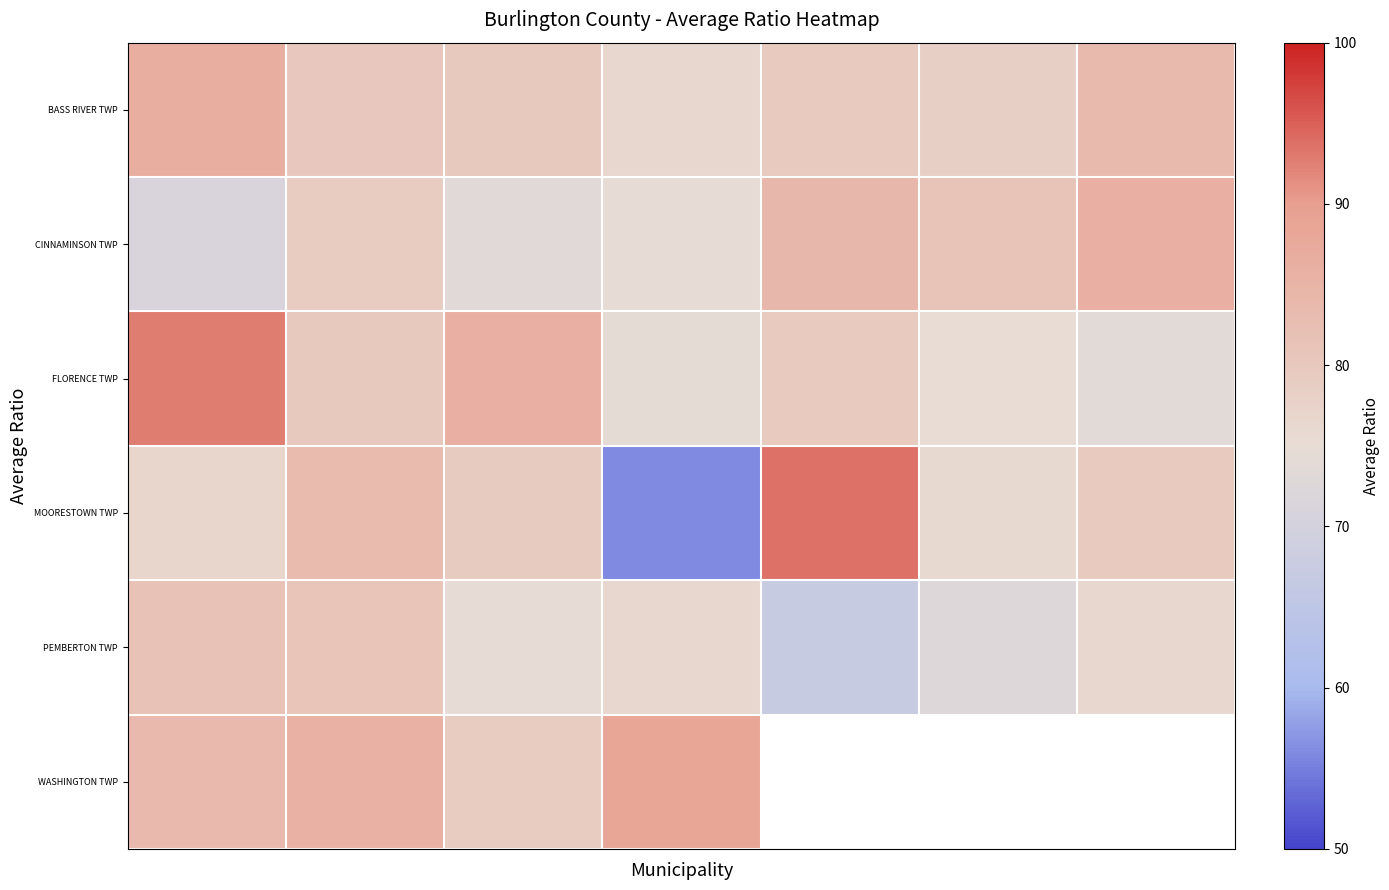

How many data points in FLORENCE TWP are above 79?

4